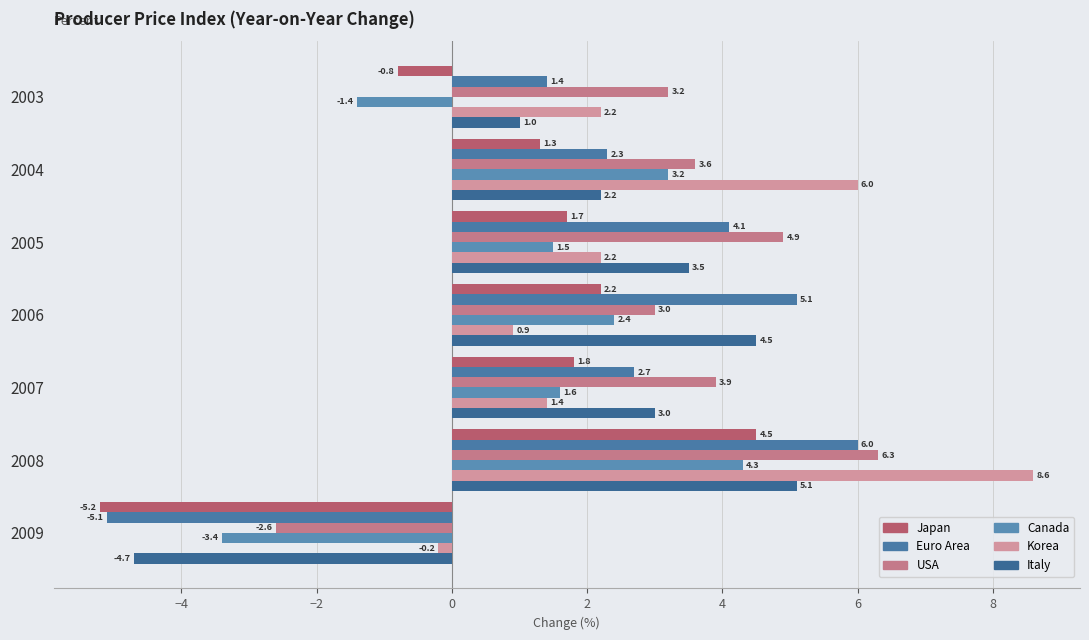

Which series has the largest total across all categories?

USA